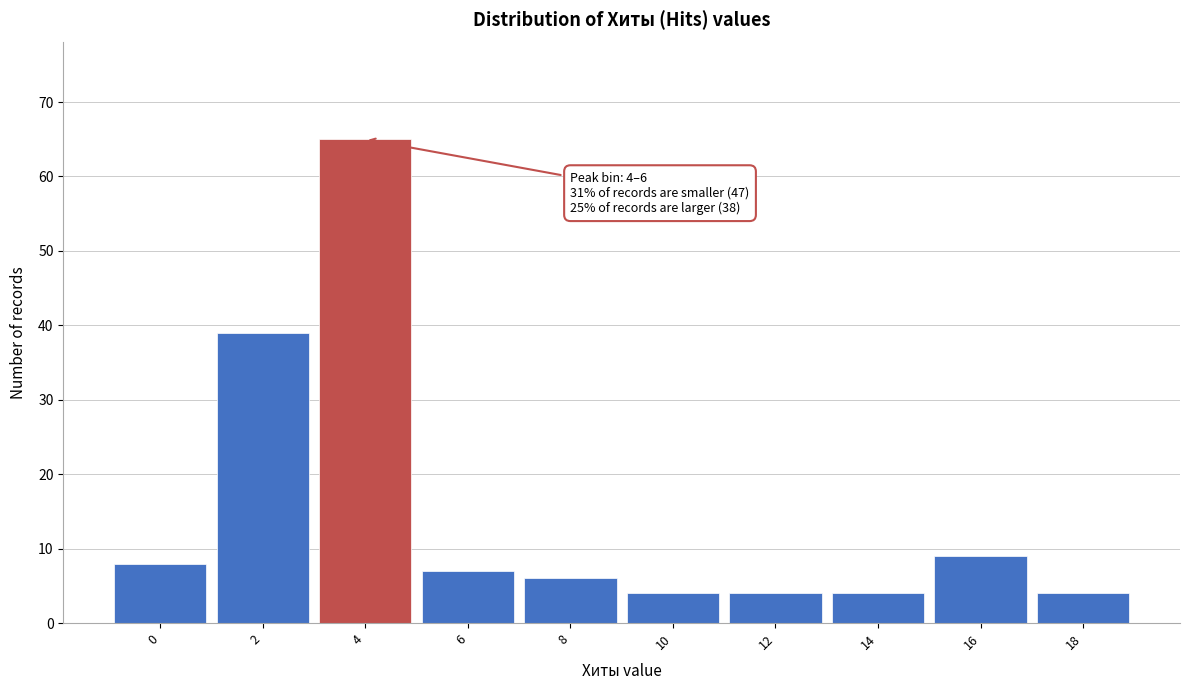

Reading right to left, transcribe all the data shown in this chart.

4	9	4	4	4	6	7	65	39	8